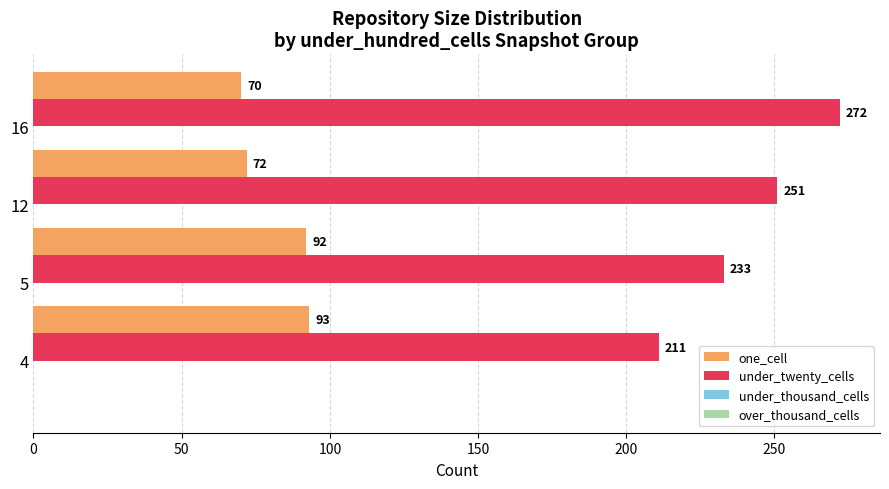

Which series has the widest spread of values?

under_twenty_cells